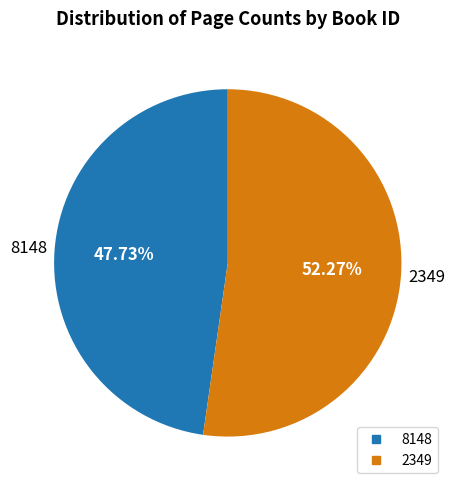

To the nearest percent, what is the difference between the largest and smallest slice percentages?

5%